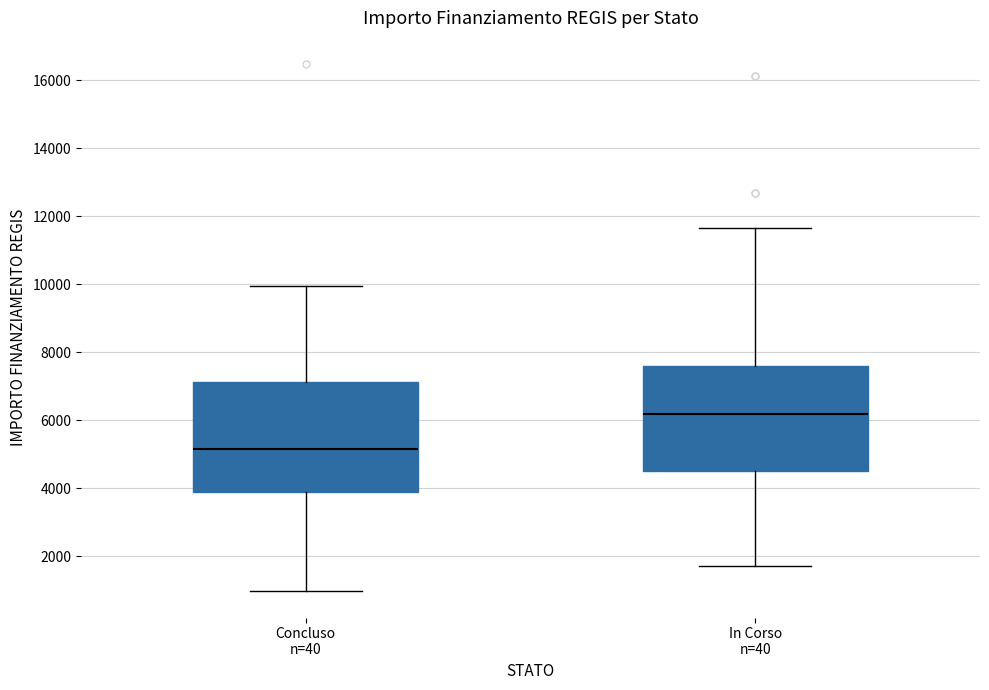

Where does the lower whisker of the box for Concluso n=40 end on the y-axis? The values are not printed on the chart, so give them approximately, as read against the axis.

1000